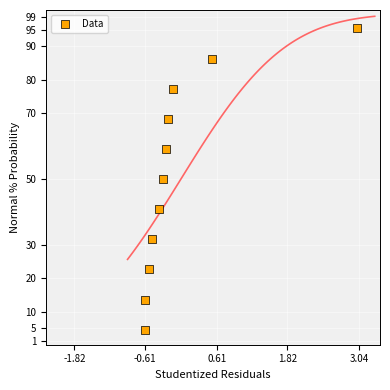

What is the average Y value?

50.0